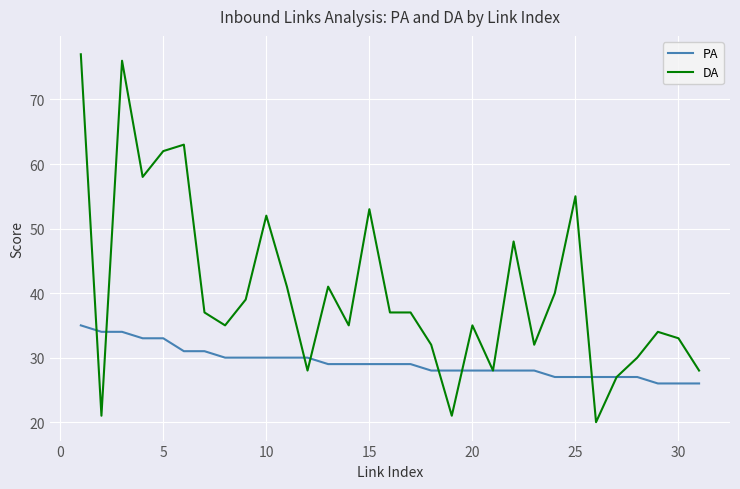

Which series has the largest total across all categories?

DA